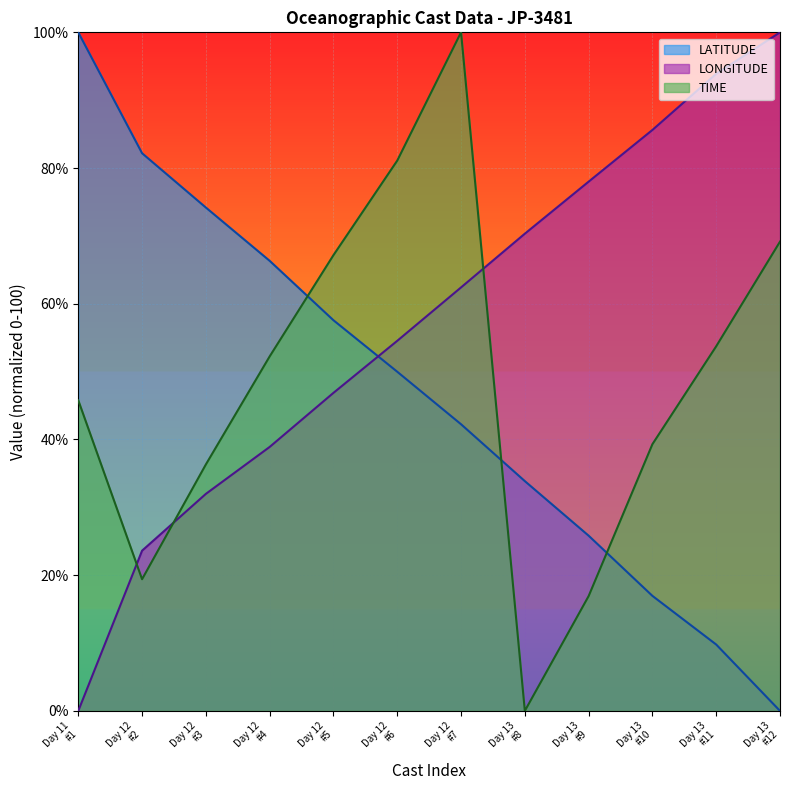

Reading left to right, extract all data points from this chart.

LATITUDE: 100.0	82.2	74.2	66.3	57.6	50.0	42.2	33.9	25.8	16.9	9.8	0.0
LONGITUDE: 0.0	23.6	32.0	38.9	46.9	54.5	62.4	70.3	78.0	85.6	93.9	100.0
TIME: 45.8	19.4	36.3	52.2	67.2	81.1	100.0	0.0	16.9	39.3	53.7	69.2